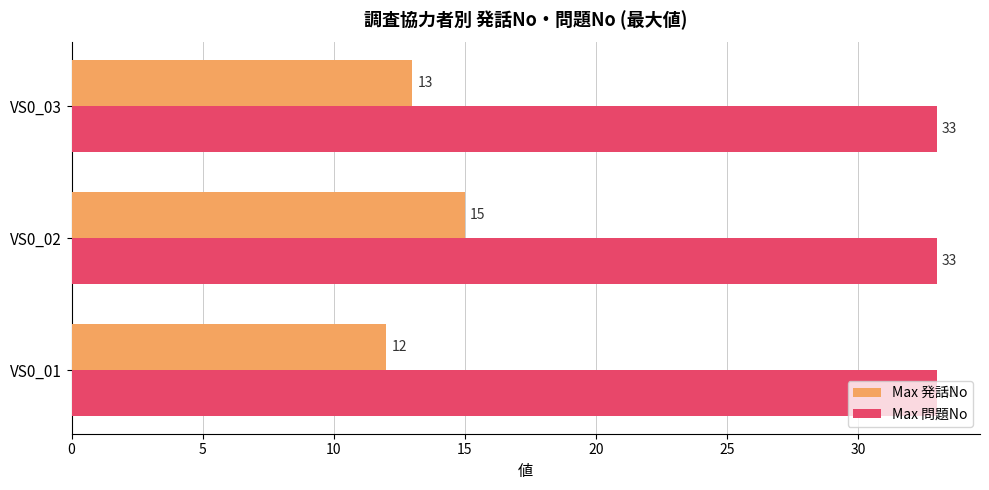

Rank the categories by Max 発話No value from highest to lowest.

VS0_02, VS0_03, VS0_01